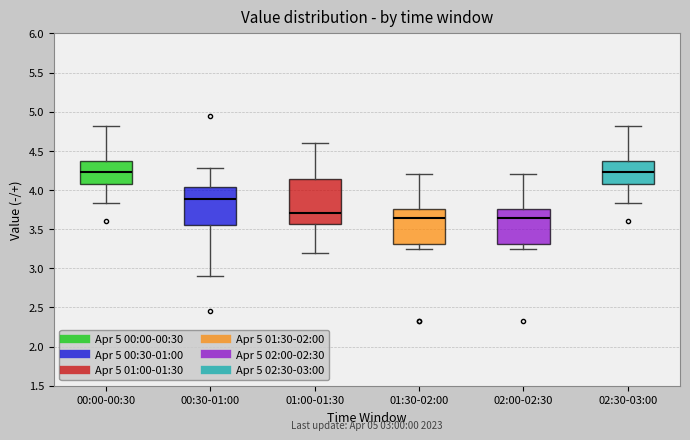

Reading left to right, transcribe this box plot: for each box, give where its median line is, the range the box spans, and where its two whiskers end, as read against the y-axis. The values are not printed on the chart, so give them approximately, as read against the axis.

00:00-00:30: median 4.25, box 4.10 to 4.40, whiskers 3.85 to 4.80
00:30-01:00: median 3.90, box 3.55 to 4.05, whiskers 2.90 to 4.30
01:00-01:30: median 3.70, box 3.55 to 4.15, whiskers 3.20 to 4.60
01:30-02:00: median 3.65, box 3.30 to 3.75, whiskers 3.25 to 4.20
02:00-02:30: median 3.65, box 3.30 to 3.75, whiskers 3.25 to 4.20
02:30-03:00: median 4.25, box 4.10 to 4.40, whiskers 3.85 to 4.80